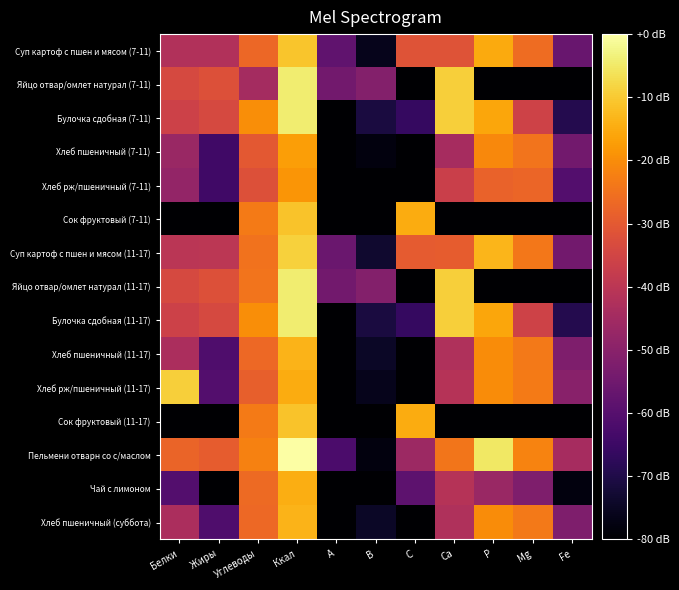

What is the total value across all series at B?

-1214.7